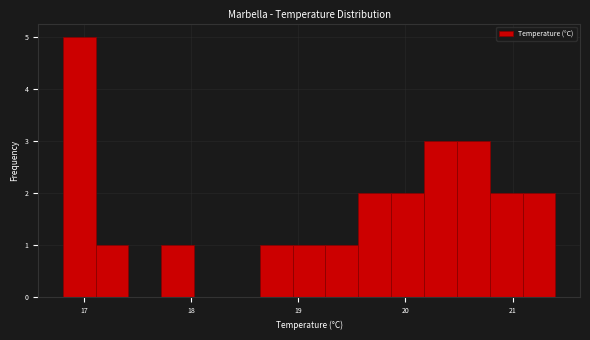

Read against the x-axis, roughly where is the centre of the tallest bar?

17.0